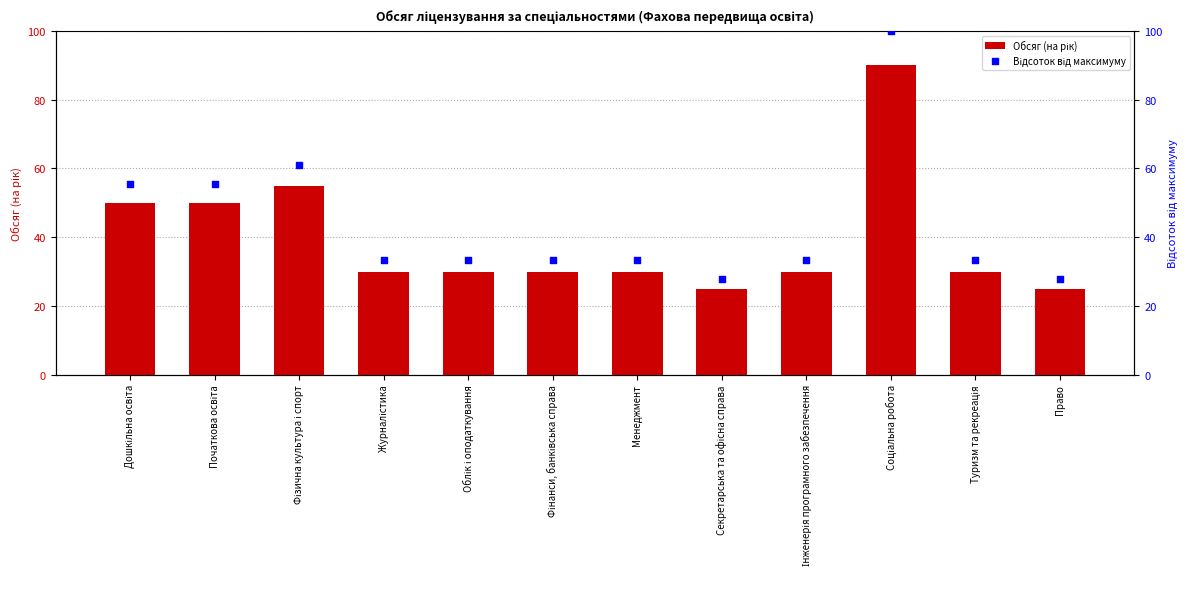

At how many categories does at least one series exceed 85?

1